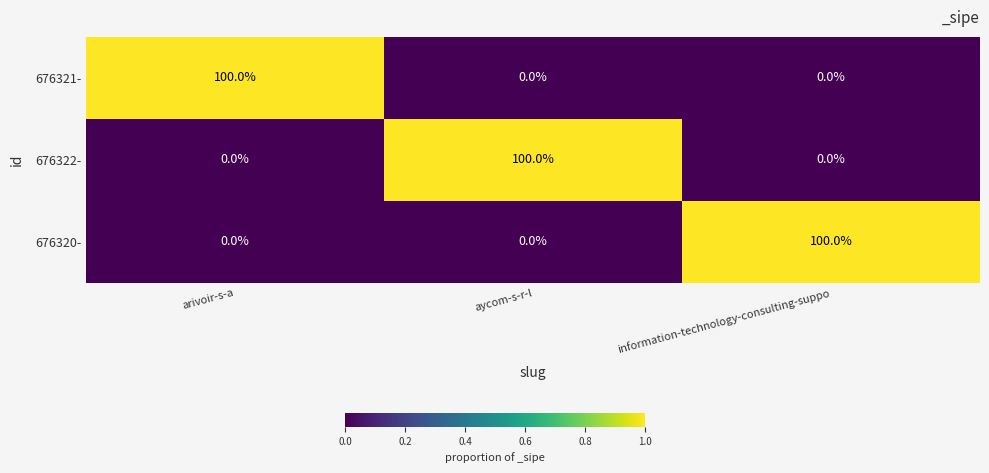

What is the difference between the maximum and minimum values in the 676321- series?

100